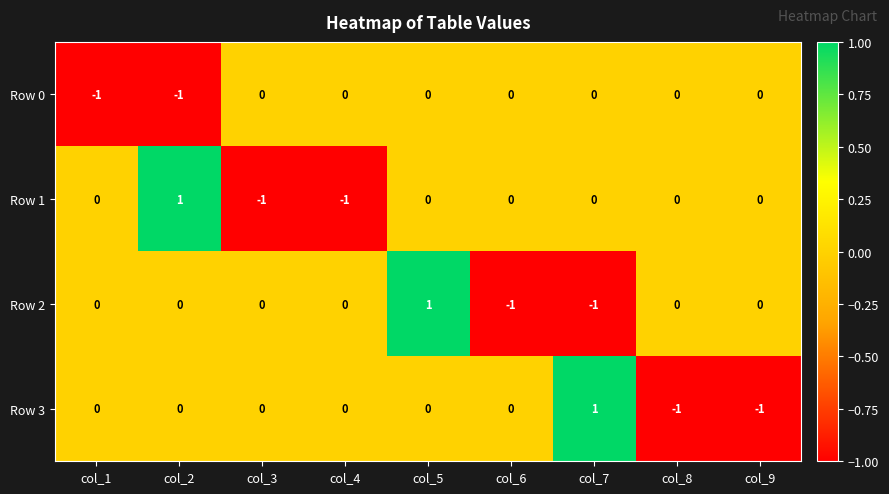

How many negative values does the Row 2 series have?

2